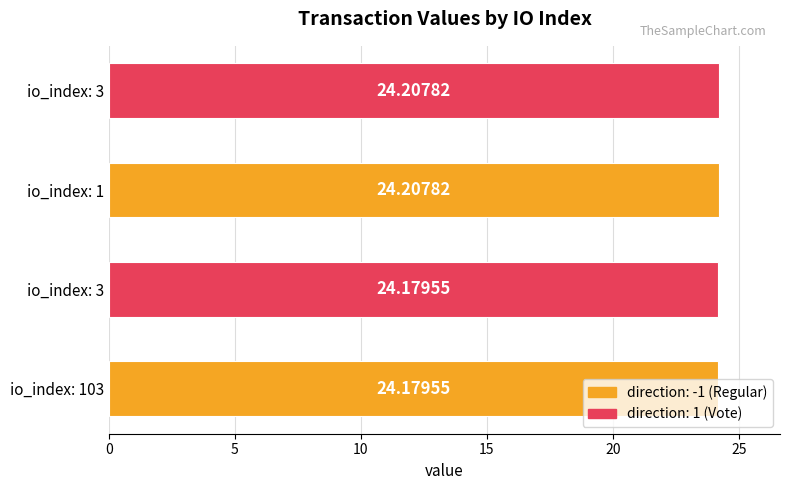

Are the bars horizontal?

Yes